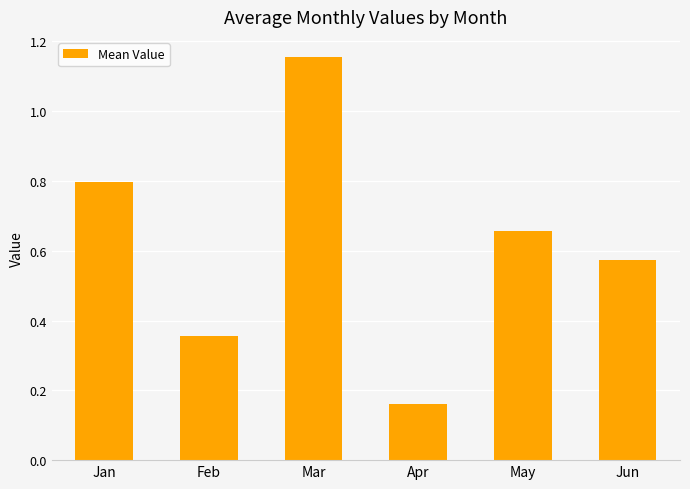

Rank the categories by value from lowest to highest.

Apr, Feb, Jun, May, Jan, Mar